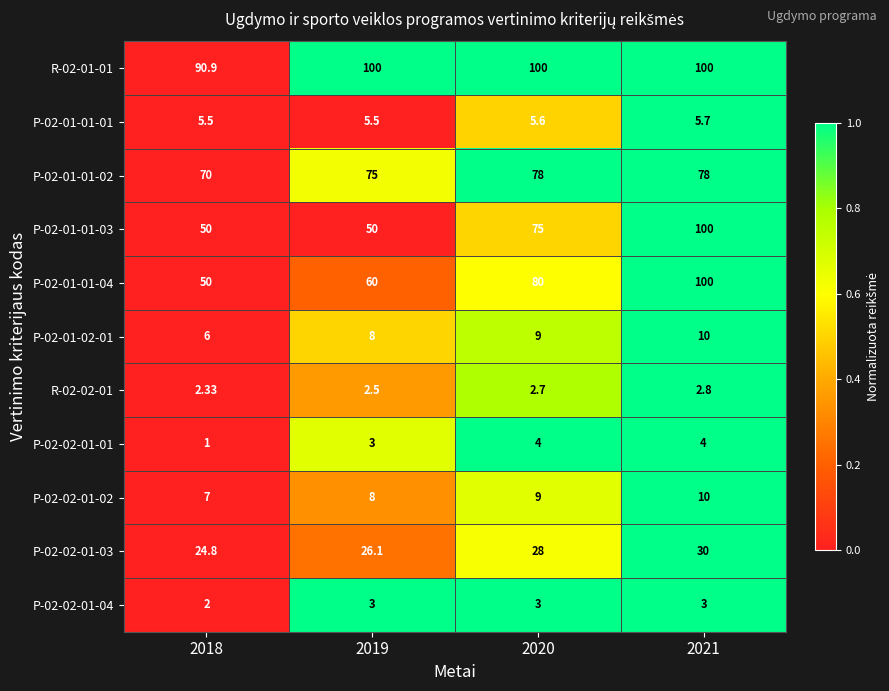

Is the value of P-02-02-01-03 at 2018 greater than the value of P-02-01-01-04 at 2021?

No